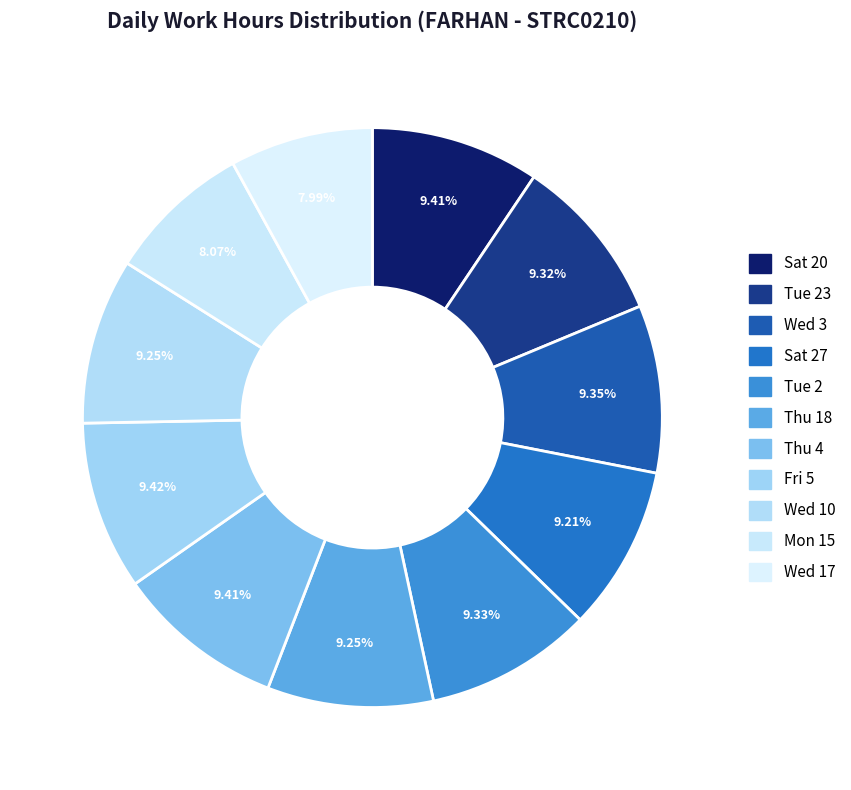

To the nearest percent, what portion does Tue 2 represent?

9%